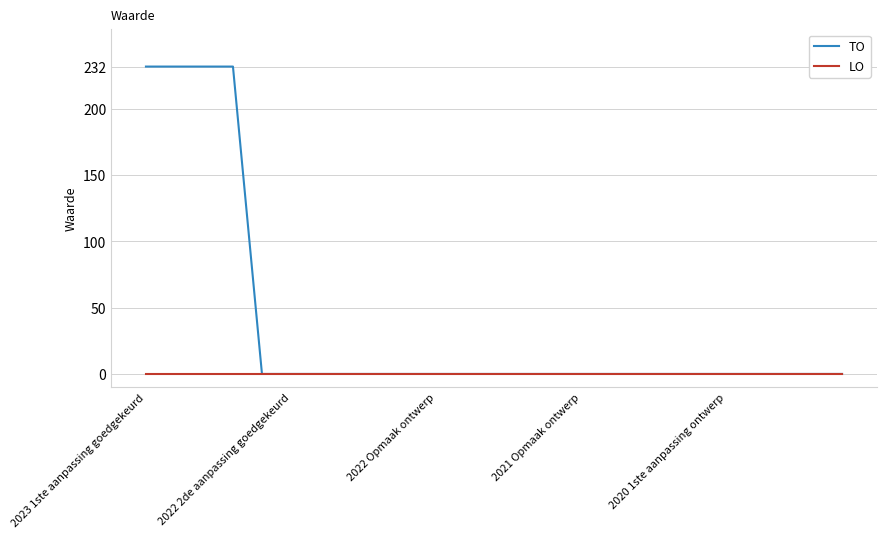

Rank the series by their maximum value, from highest to lowest.

TO, LO